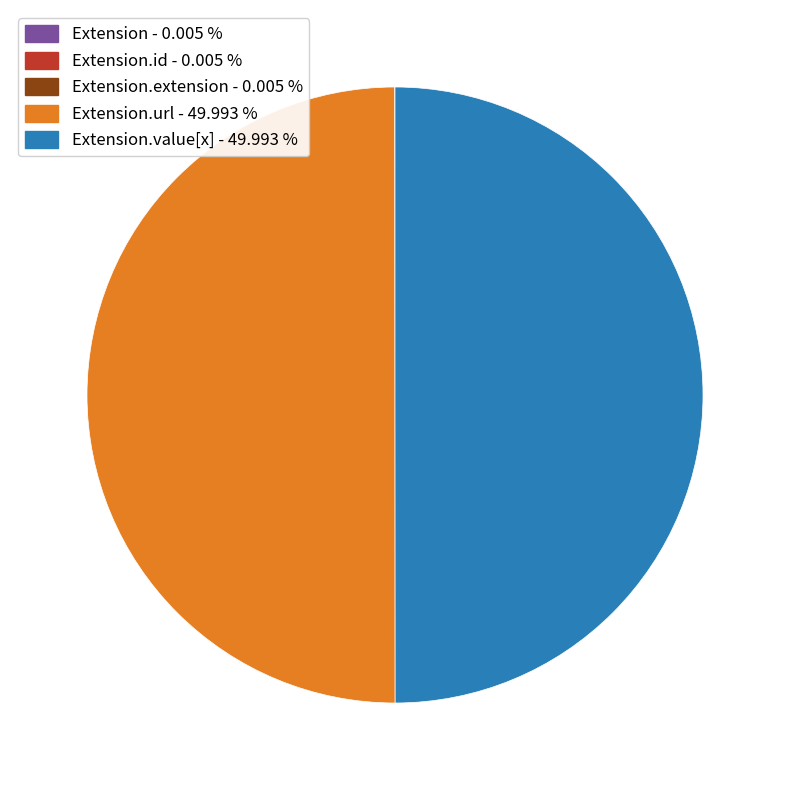

How many segments does this pie chart have?

5